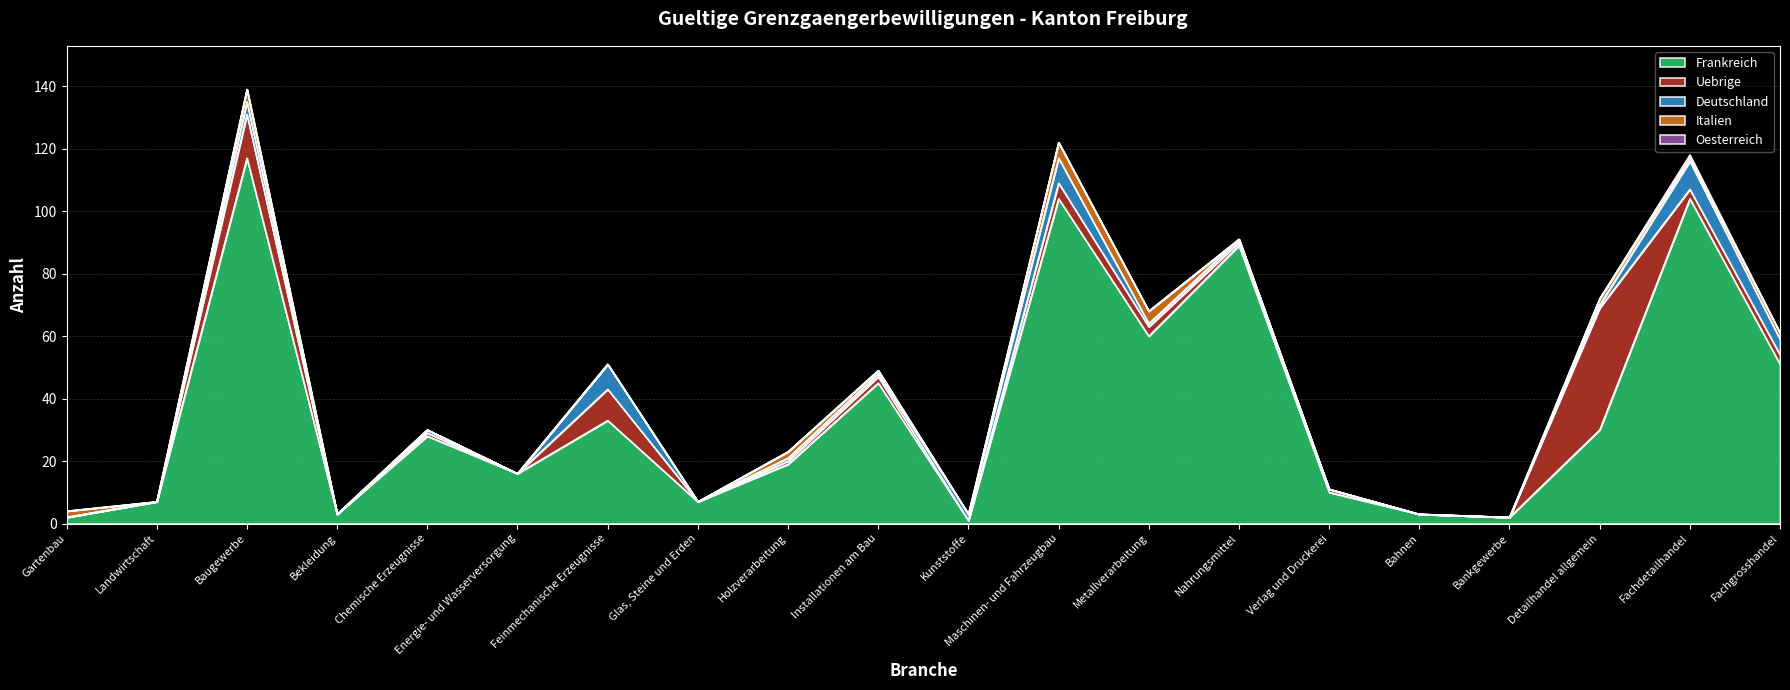

Rank the categories by Deutschland value from highest to lowest.

Fachdetailhandel, Feinmechanische Erzeugnisse, Maschinen- und Fahrzeugbau, Fachgrosshandel, Baugewerbe, Kunststoffe, Chemische Erzeugnisse, Holzverarbeitung, Installationen am Bau, Metallverarbeitung, Nahrungsmittel, Detailhandel allgemein, Gartenbau, Landwirtschaft, Bekleidung, Energie- und Wasserversorgung, Glas, Steine und Erden, Verlag und Druckerei, Bahnen, Bankgewerbe